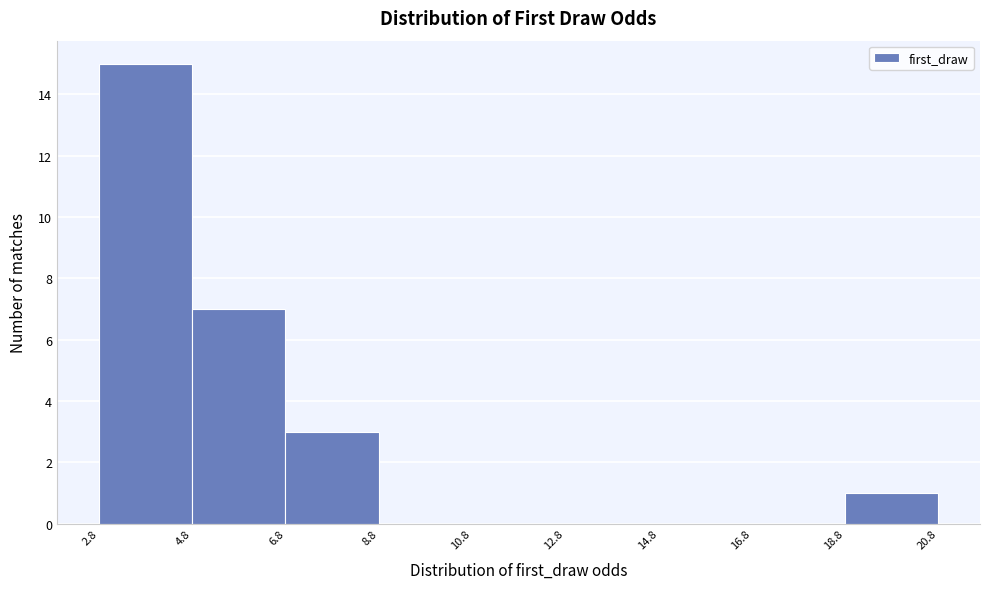

Over which range of the x-axis is the bar tallest?

2.8 to 4.8